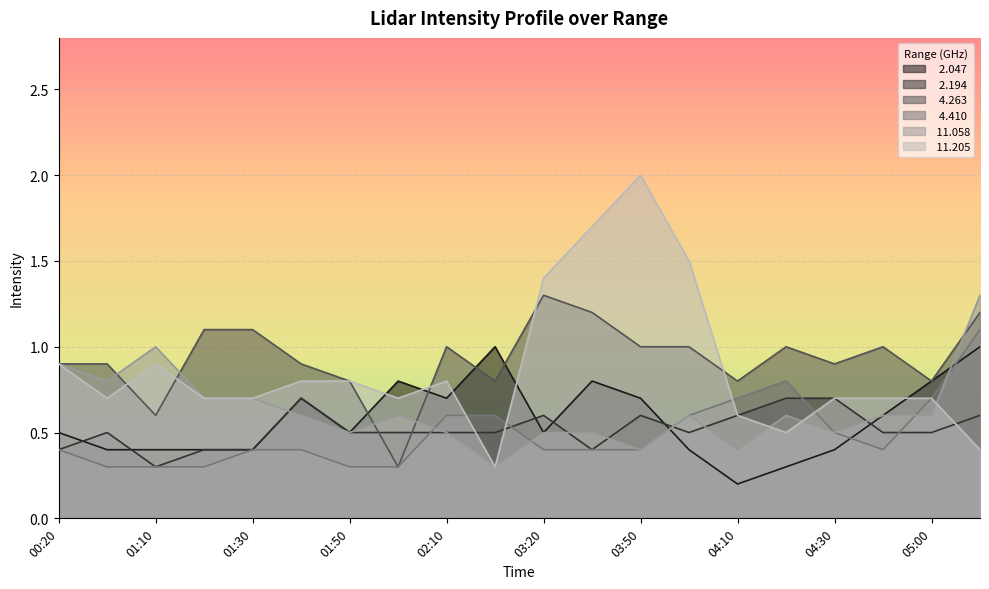

What is the label of the 3rd point from the left?

01:10